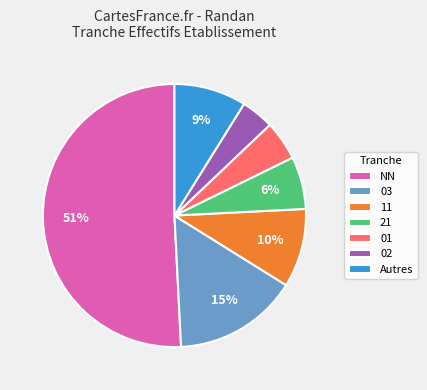

Which slice is the smallest?

02